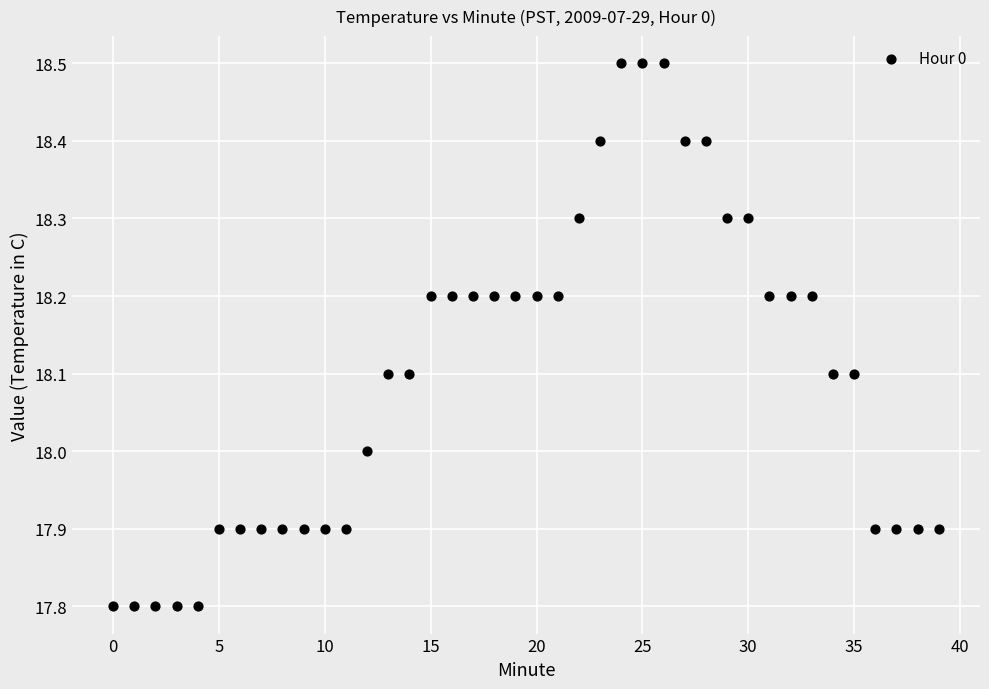

What is the range of Y values (max minus min)?

0.7